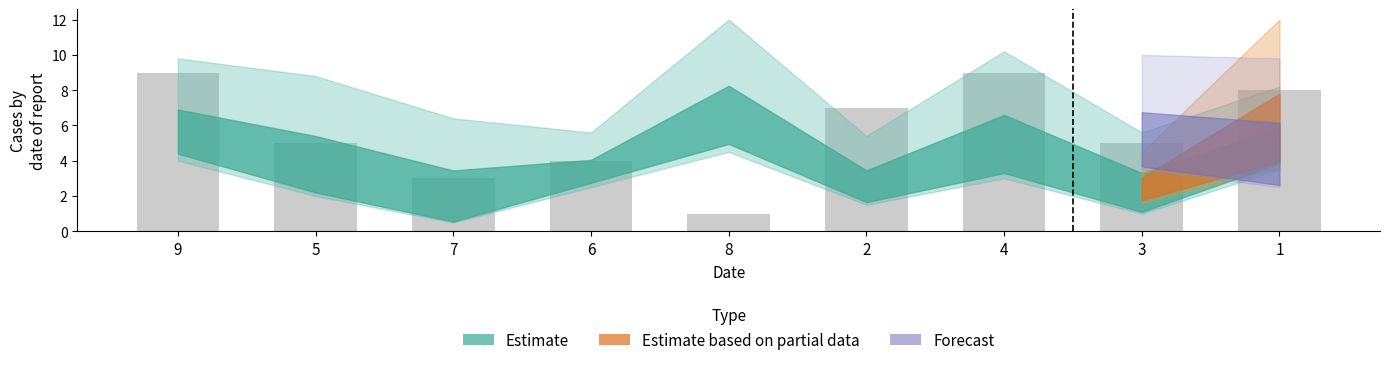

What is the smallest value displayed?

1